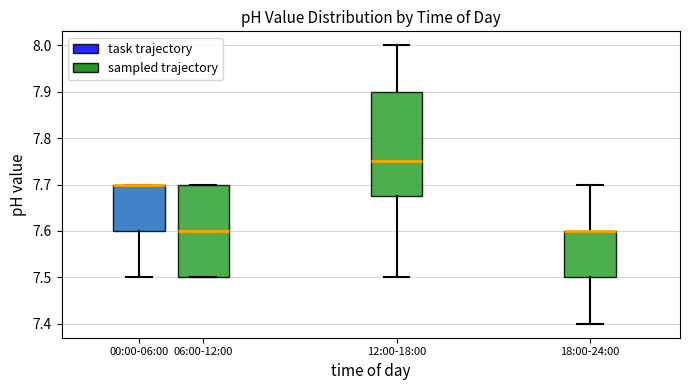

Comparing the boxes themselves (not the whiskers), which one is the tallest?

12:00-18:00